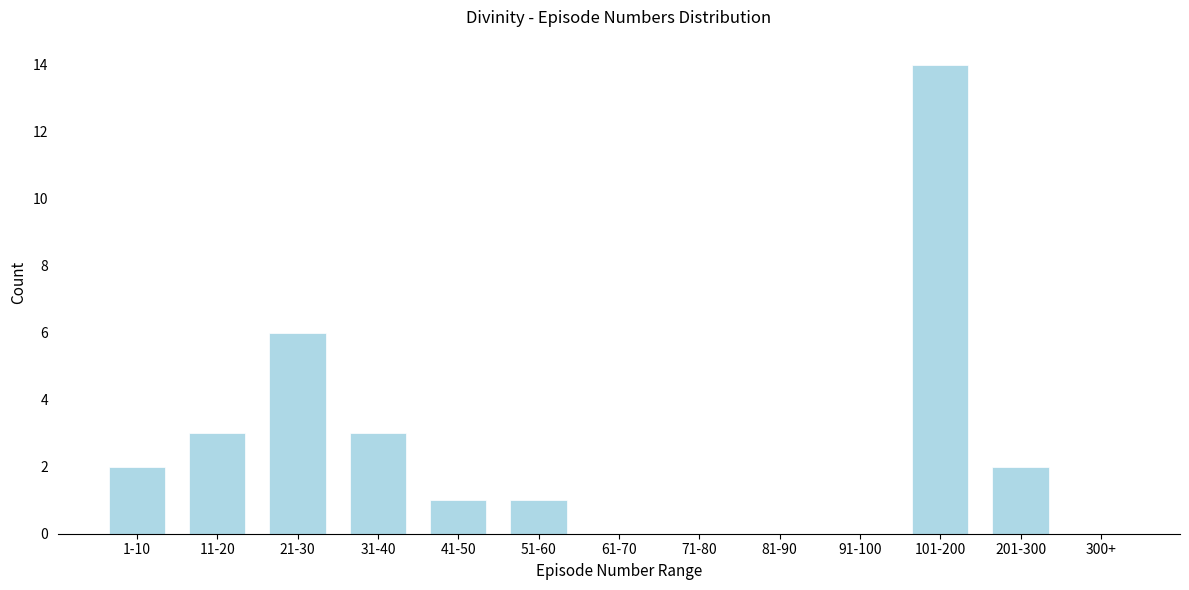

Reading left to right, what are all the values shown in this chart?

1-10=2	11-20=3	21-30=6	31-40=3	41-50=1	51-60=1	61-70=0	71-80=0	81-90=0	91-100=0	101-200=14	201-300=2	300+=0